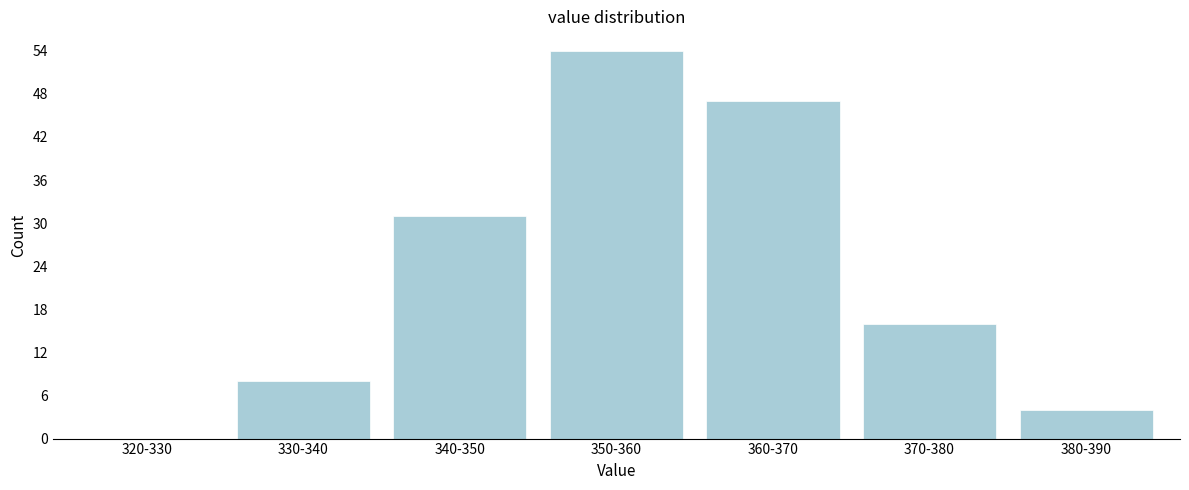

Reading left to right, extract all data points from this chart.

320-330=0	330-340=8	340-350=31	350-360=54	360-370=47	370-380=16	380-390=4